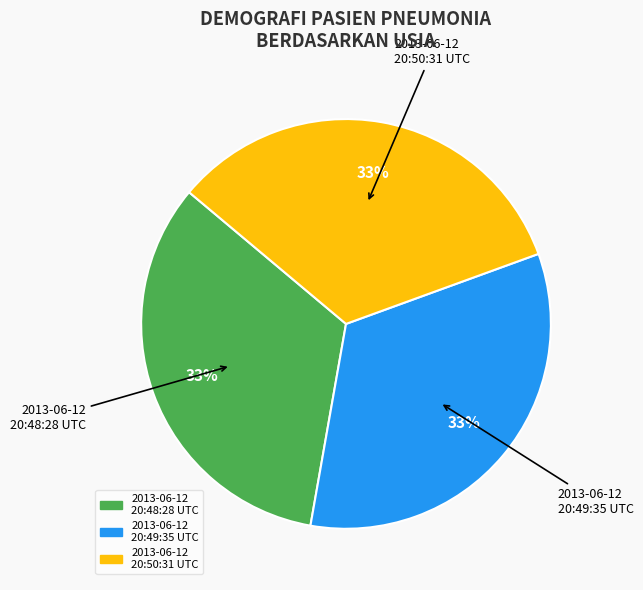

How many segments does this pie chart have?

3